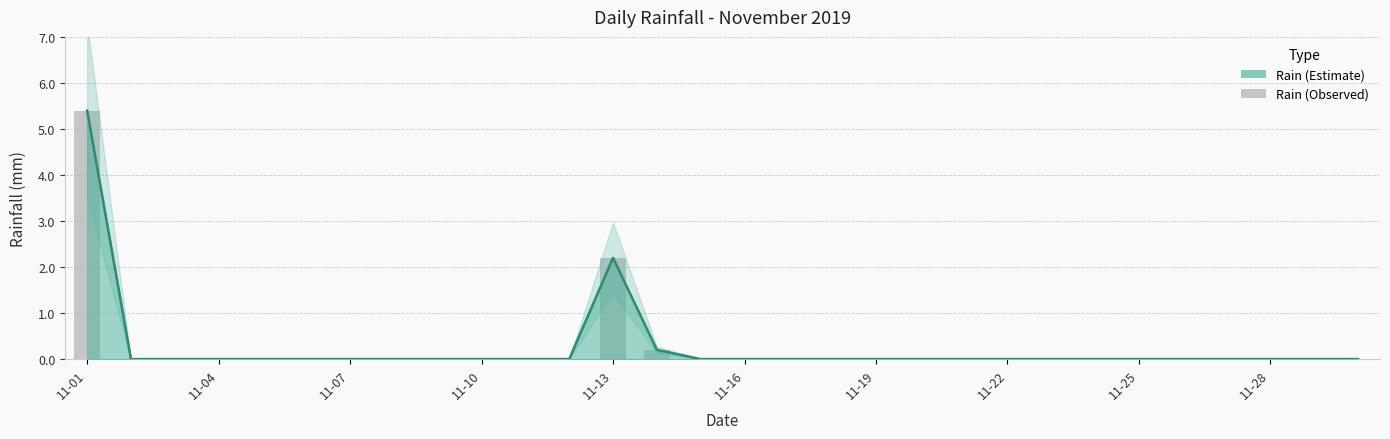

Does the chart contain stacked bars?

No